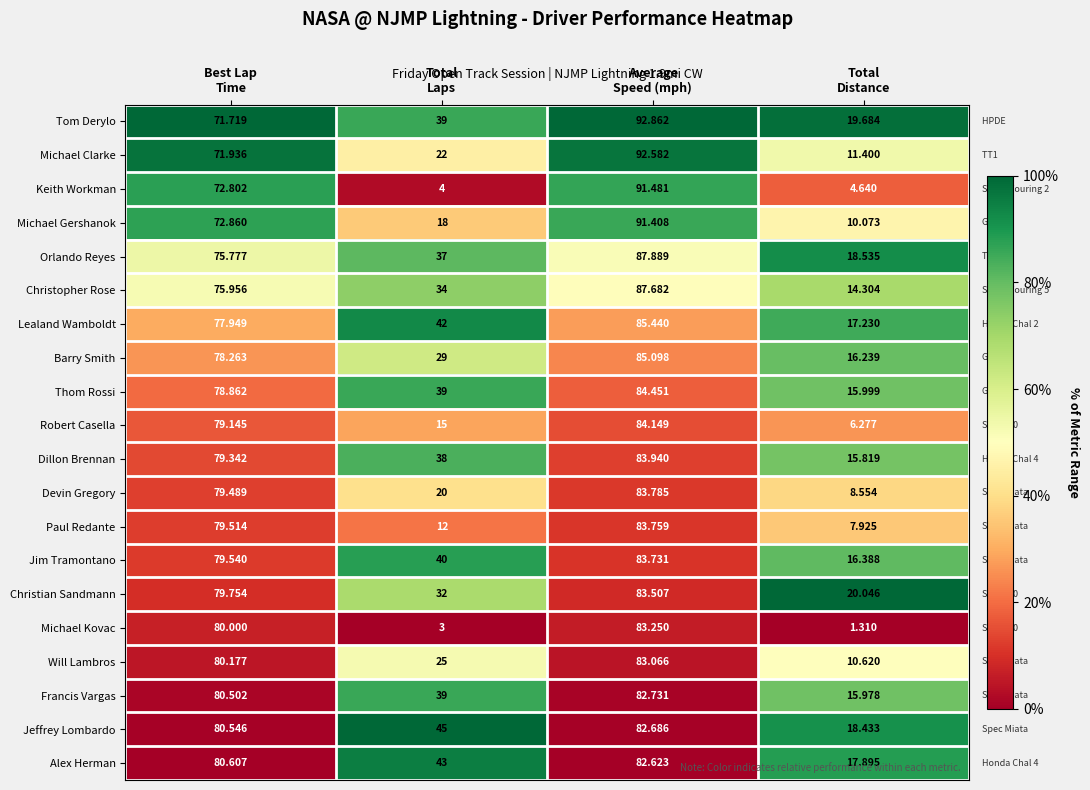

Rank the series by their maximum value, from highest to lowest.

Tom Derylo, Michael Clarke, Keith Workman, Michael Gershanok, Orlando Reyes, Christopher Rose, Lealand Wamboldt, Barry Smith, Thom Rossi, Robert Casella, Dillon Brennan, Devin Gregory, Paul Redante, Jim Tramontano, Christian Sandmann, Michael Kovac, Will Lambros, Francis Vargas, Jeffrey Lombardo, Alex Herman